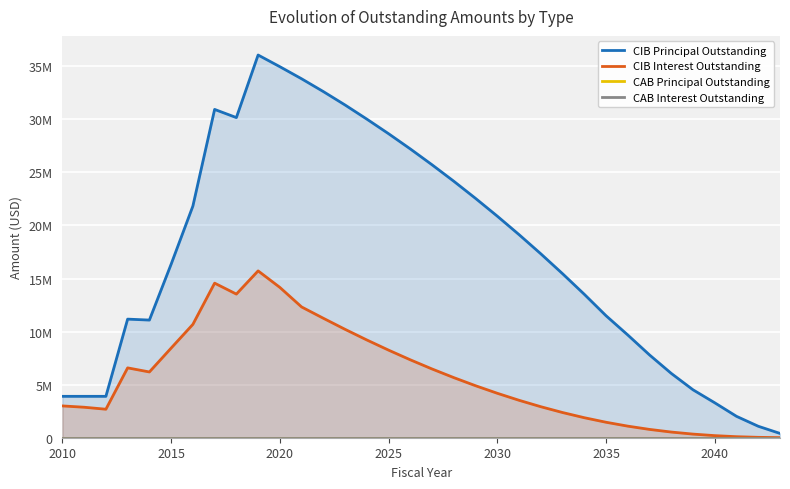

True or false: CIB Interest Outstanding and CAB Interest Outstanding cross at least once.

False